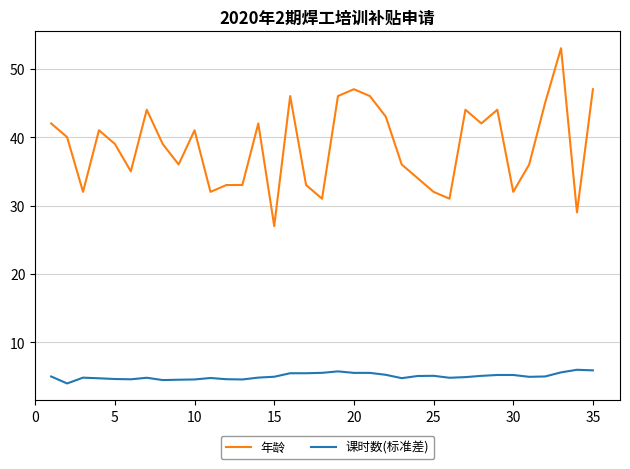

Which series has the largest total across all categories?

年龄